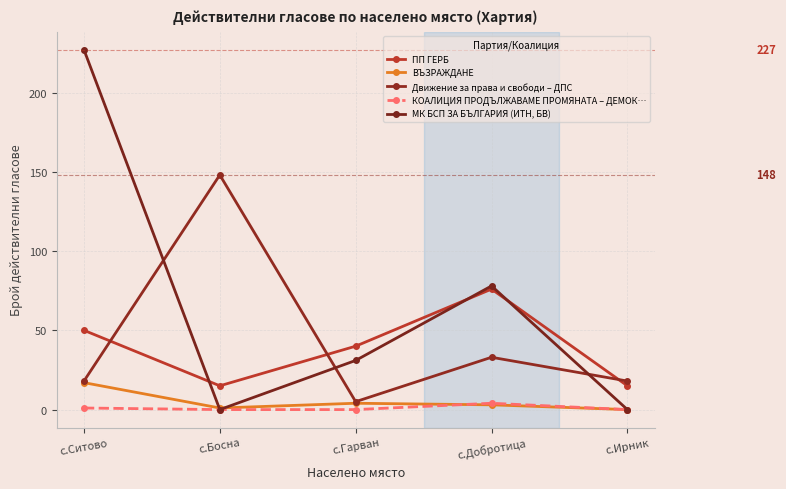

How many positive values does the ВЪЗРАЖДАНЕ series have?

4